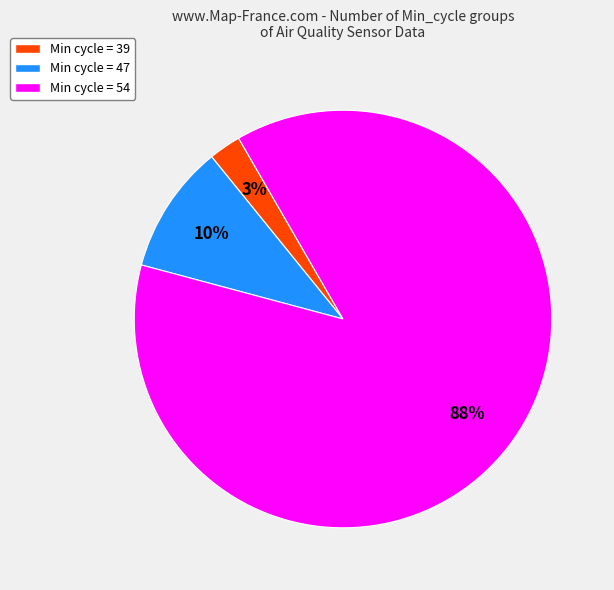

To the nearest percent, what is the average slice percentage?

33%